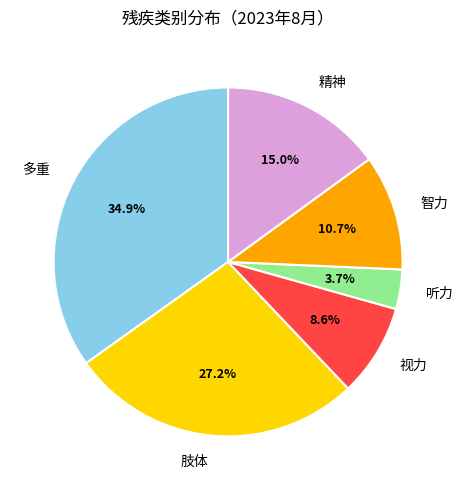

Is there any slice that represents more than half of the pie?

No